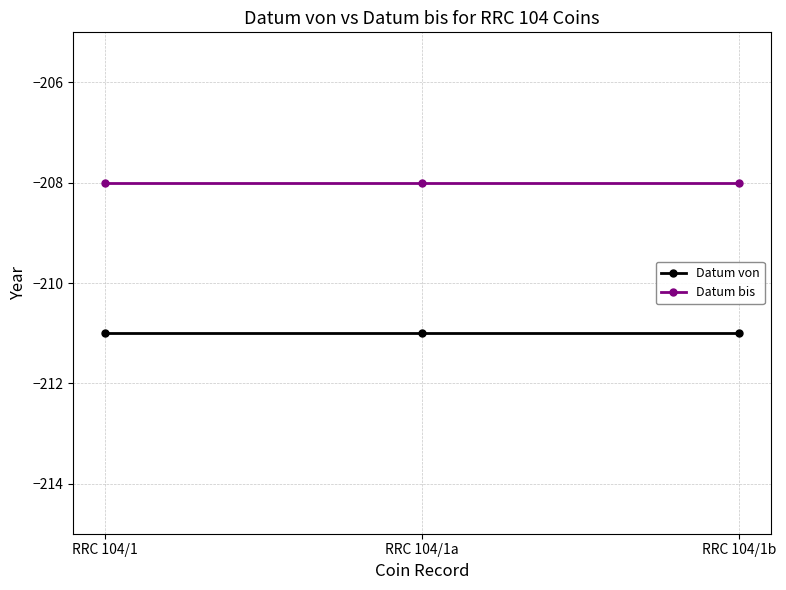

Reading left to right, what are all the values shown in this chart?

Datum von: RRC 104/1=-211	RRC 104/1a=-211	RRC 104/1b=-211
Datum bis: RRC 104/1=-208	RRC 104/1a=-208	RRC 104/1b=-208